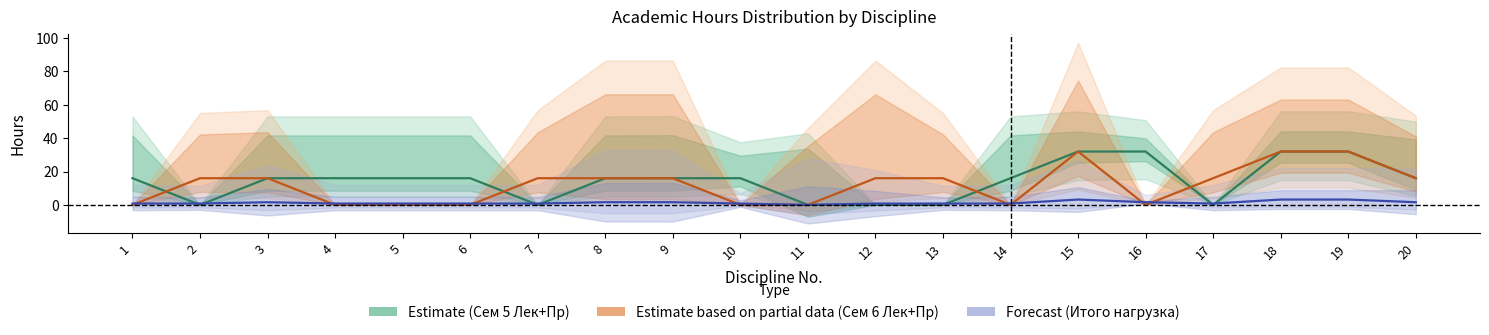

True or false: Estimate (Сем 5 Лек+Пр) has a value of 20.9 at 7.

False